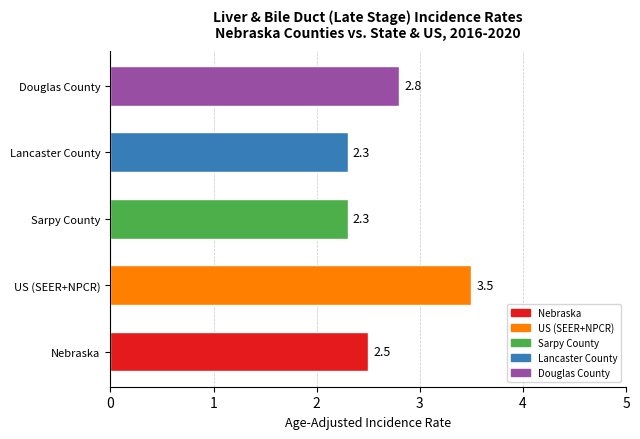

Count the values in the range 2 to 3.

4